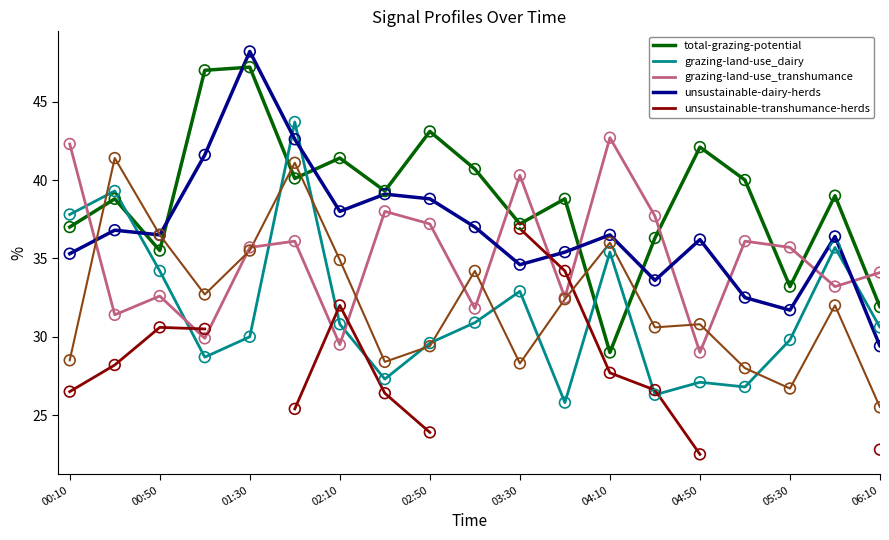

At which category is the sum across all series the highest?

03:30